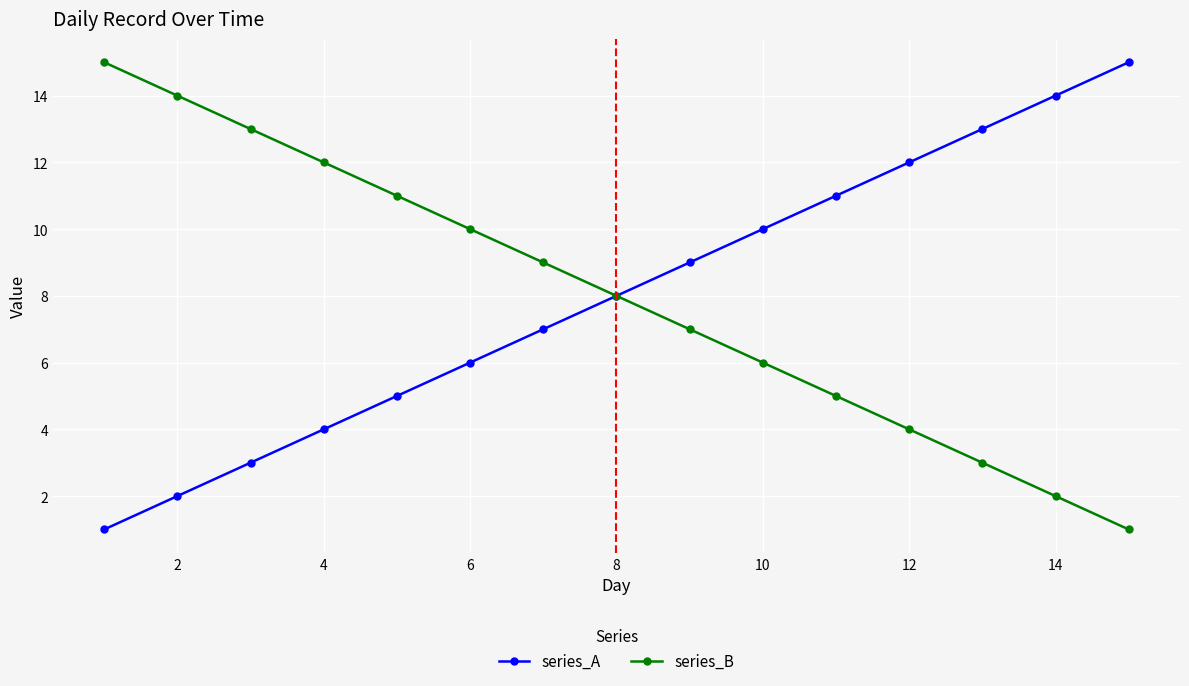

What is the highest value of the series_B series?

15